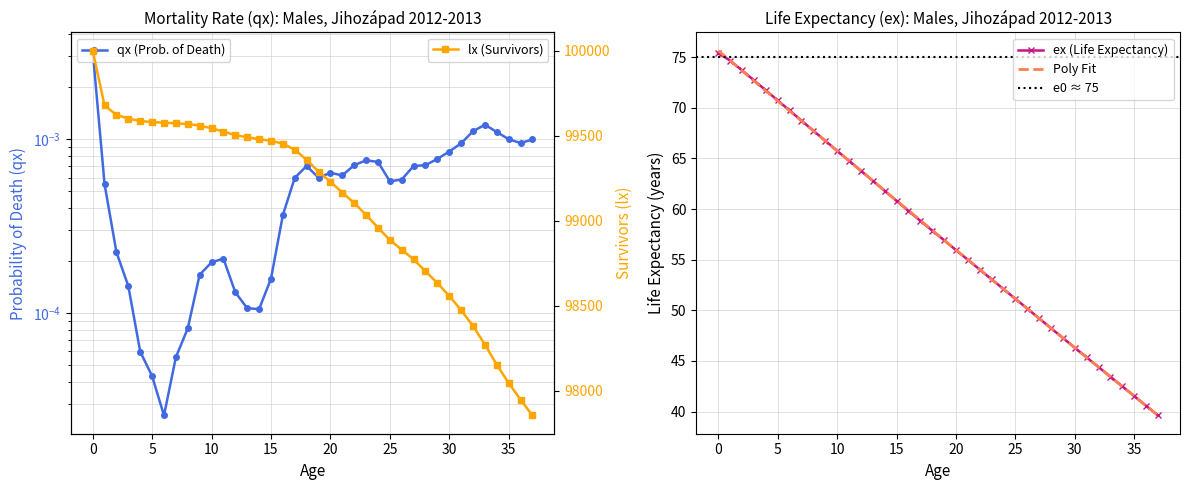

Where is the first local minimum for qx?

6